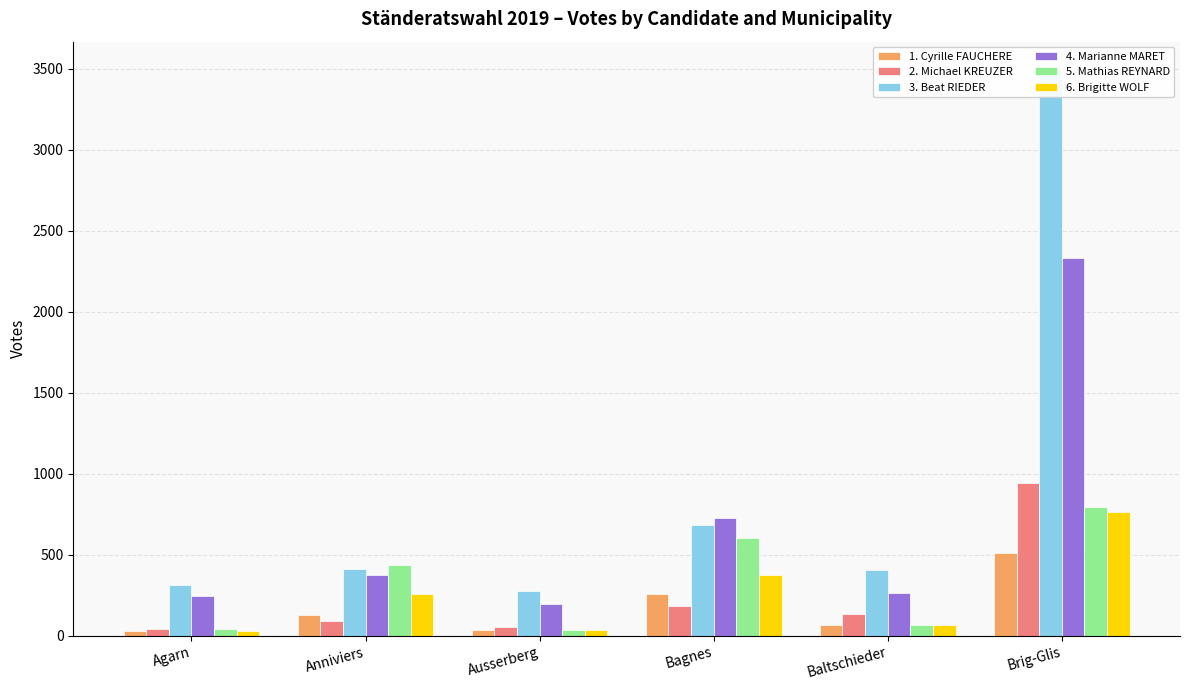

Which category has the highest value across all series?

Brig-Glis